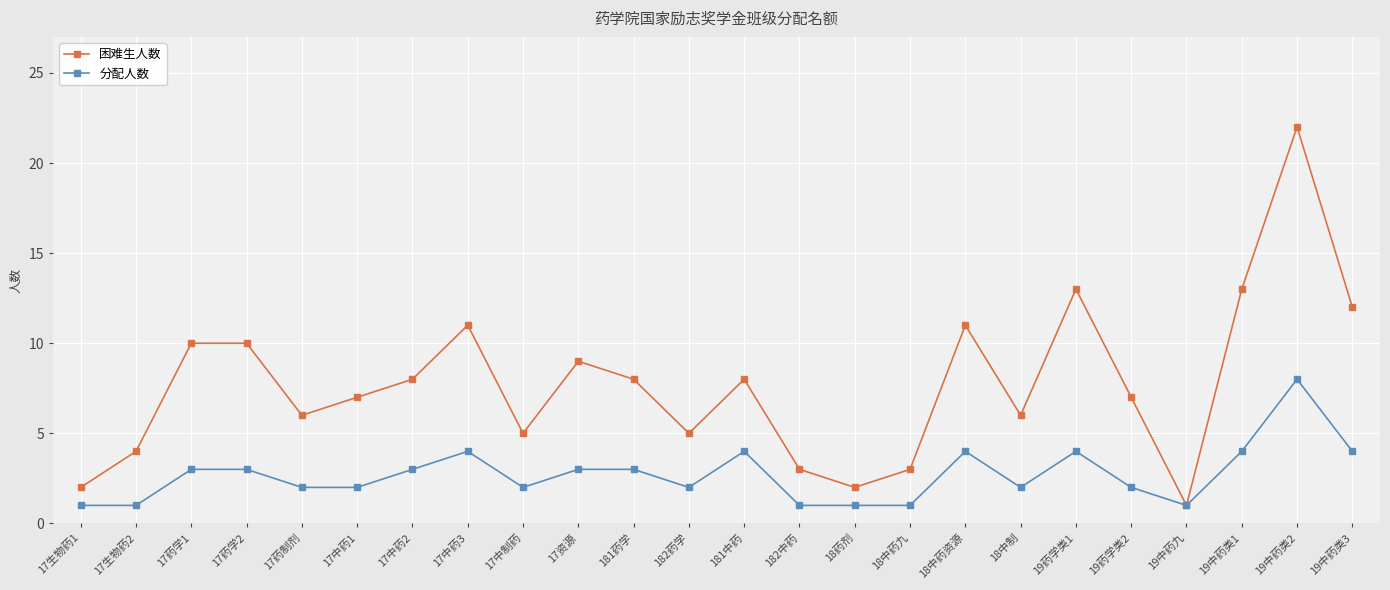

Which series changed the most between 17药制剂 and 18药剂?

困难生人数